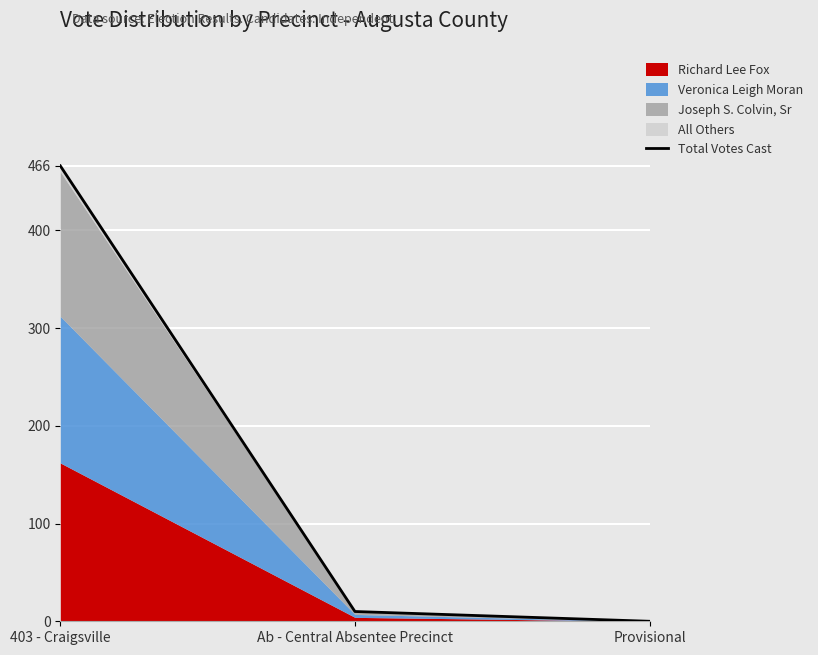

Which label corresponds to the largest value in the chart?

403 - Craigsville